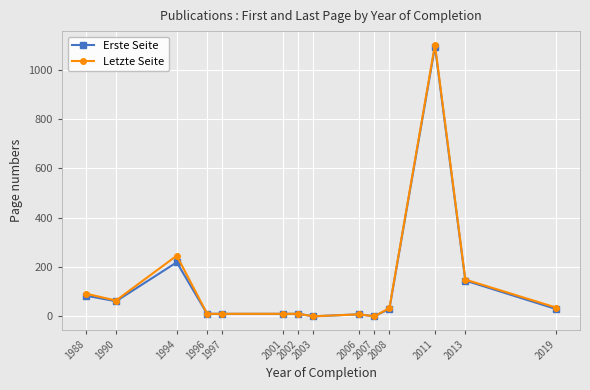

Which series has the largest range (max minus min)?

Letzte Seite